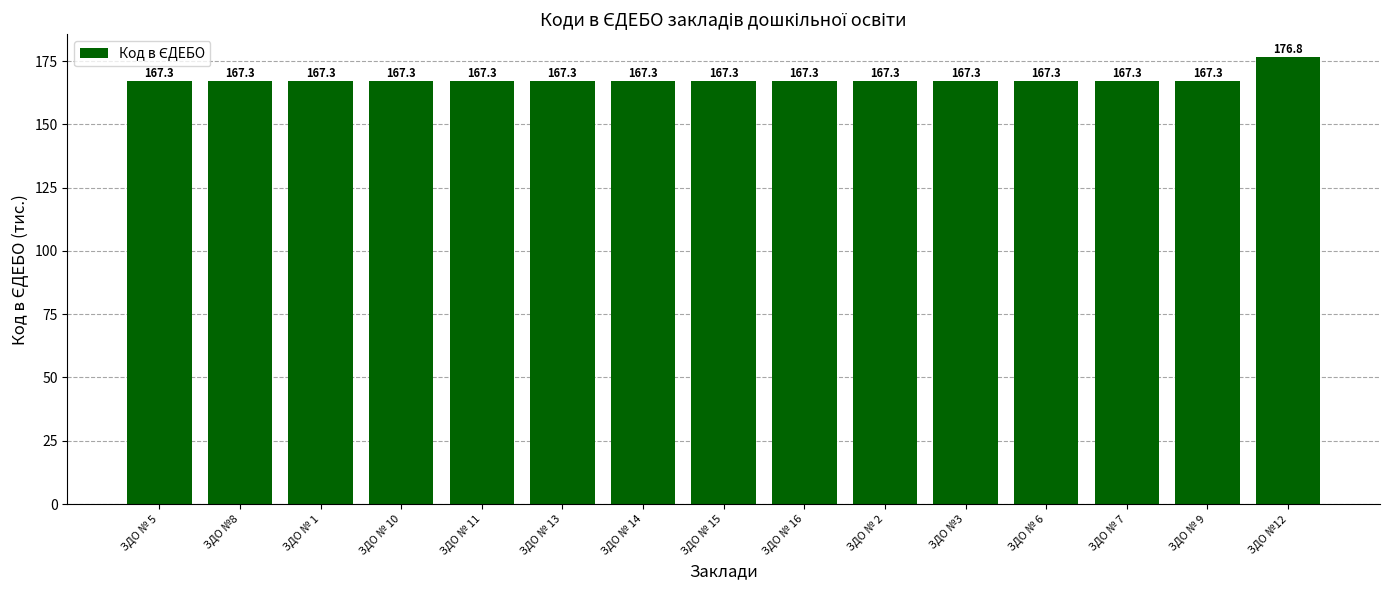

Reading left to right, transcribe all the data shown in this chart.

167.3	167.3	167.3	167.3	167.3	167.3	167.3	167.3	167.3	167.3	167.3	167.3	167.3	167.3	176.8